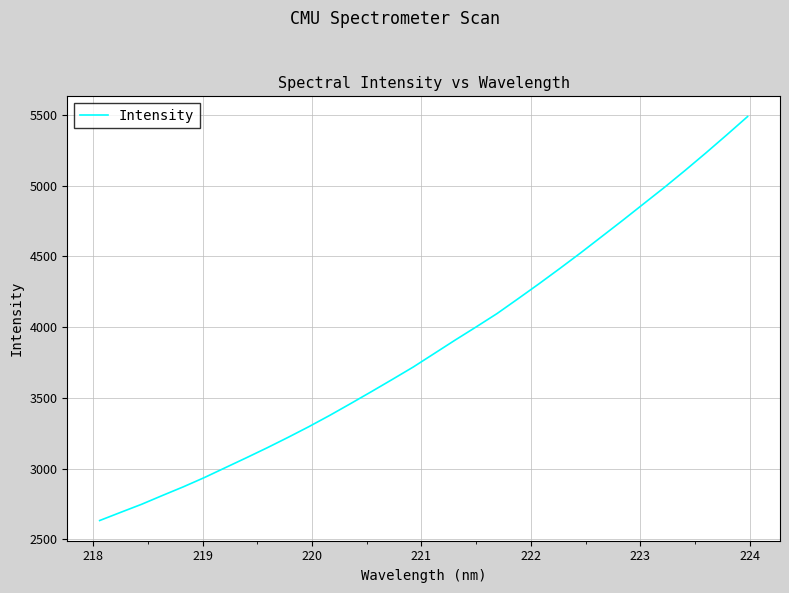

What is the difference between the maximum and minimum values?

2856.8